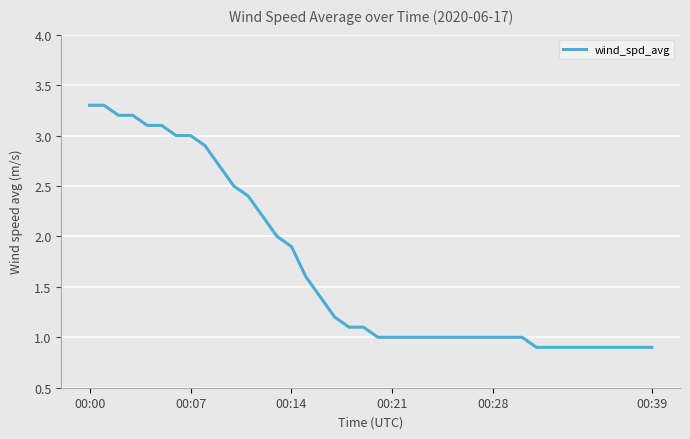

What is the smallest value displayed?

0.9